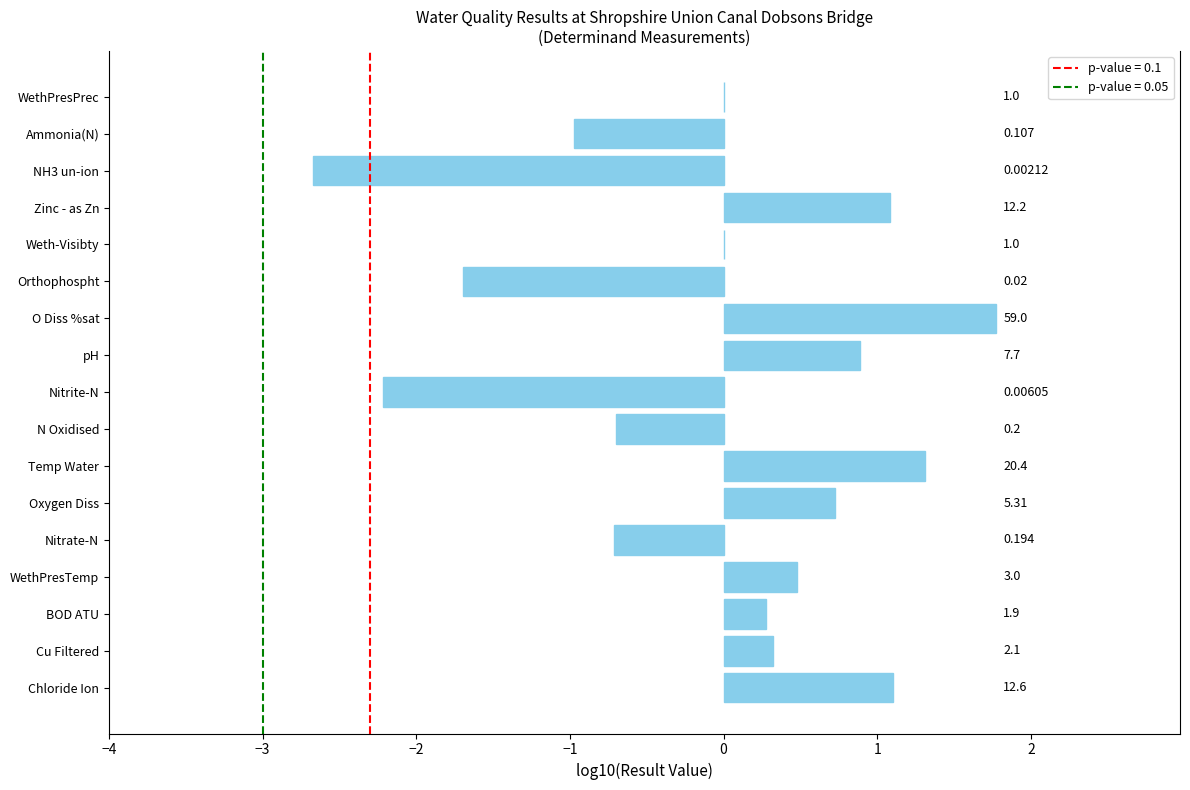

What is the difference between the maximum and minimum values?

4.4